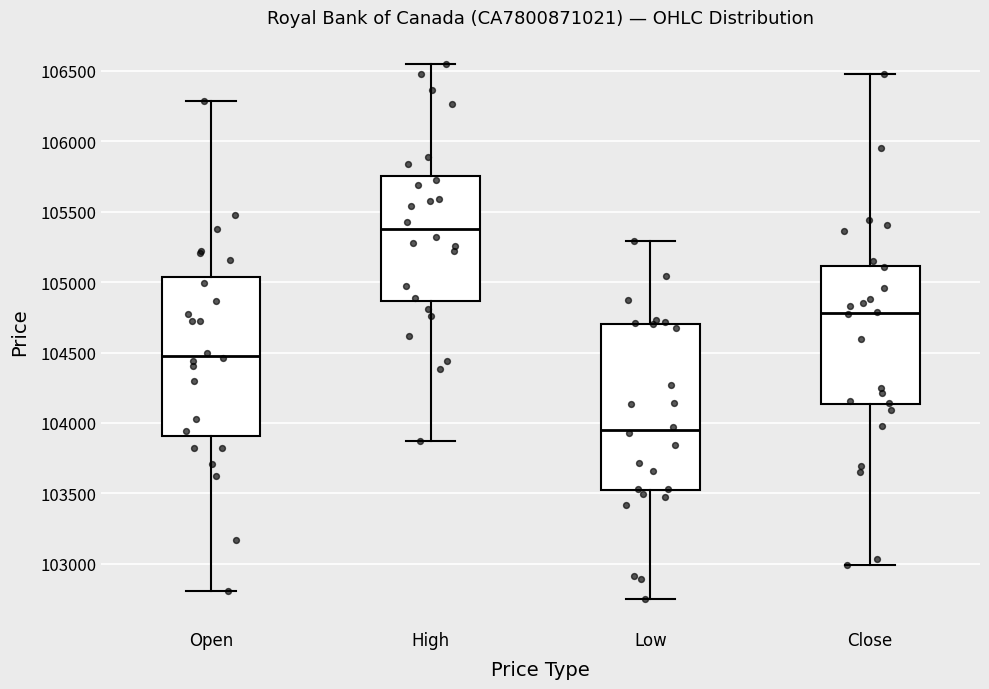

Comparing the boxes themselves (not the whiskers), which one is the tallest?

Low